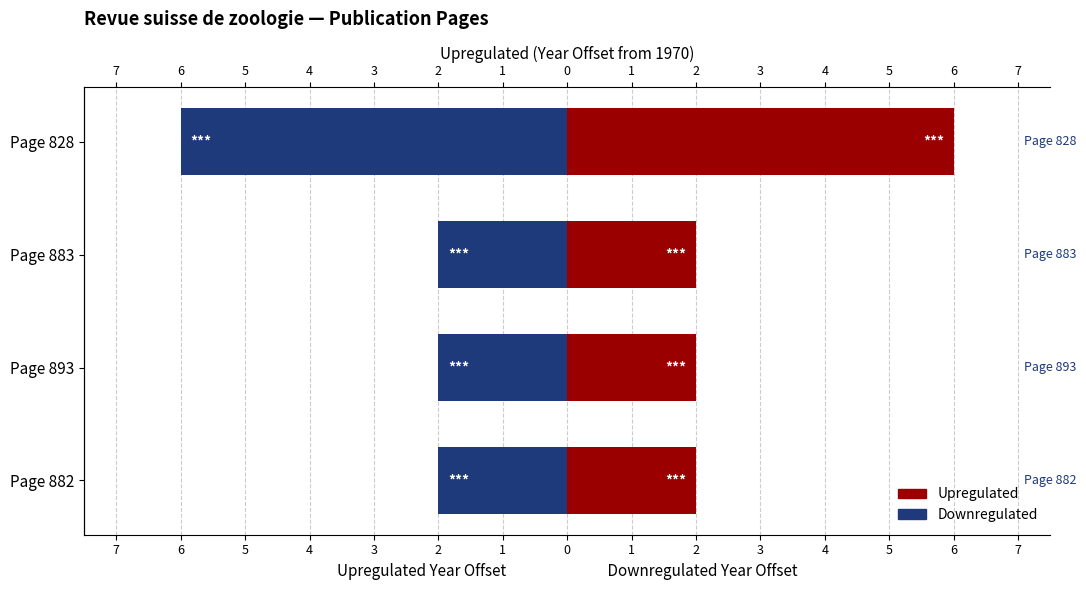

Between Page 882 and Page 893, which series saw the biggest shift?

Upregulated